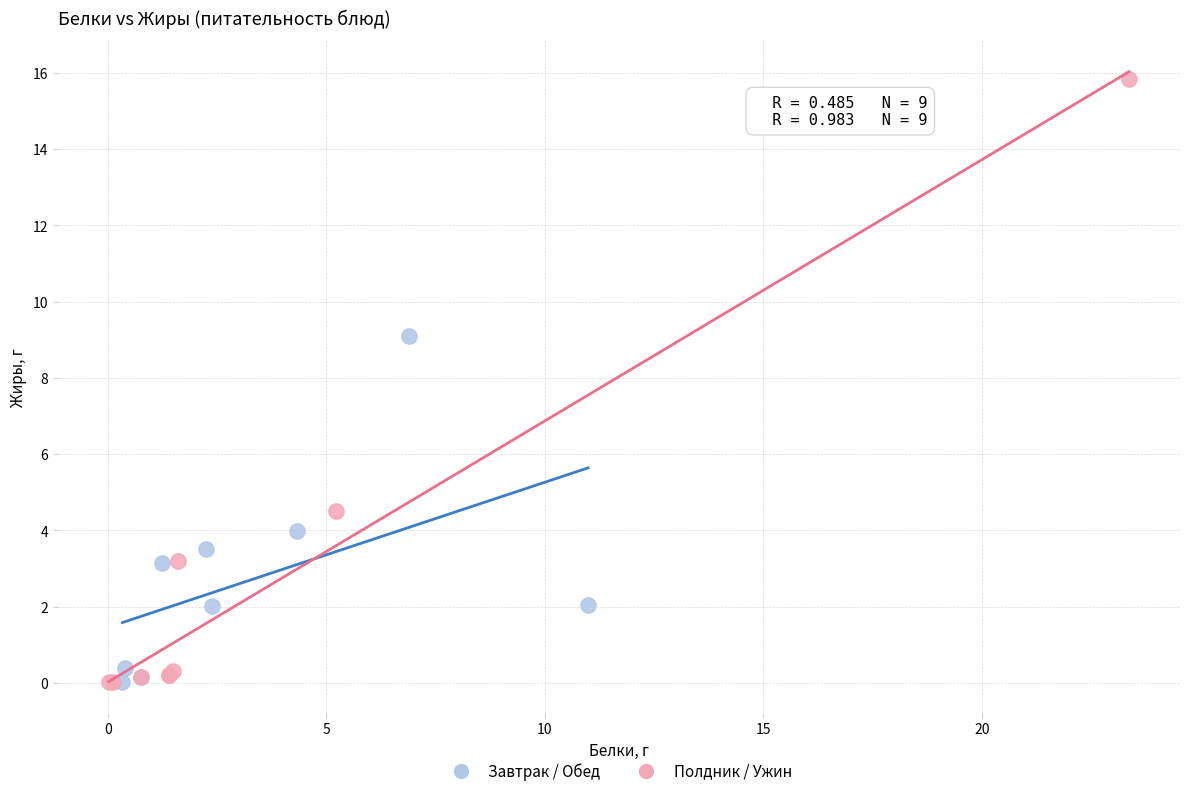

Which series reaches the maximum Y coordinate?

Полдник / Ужин